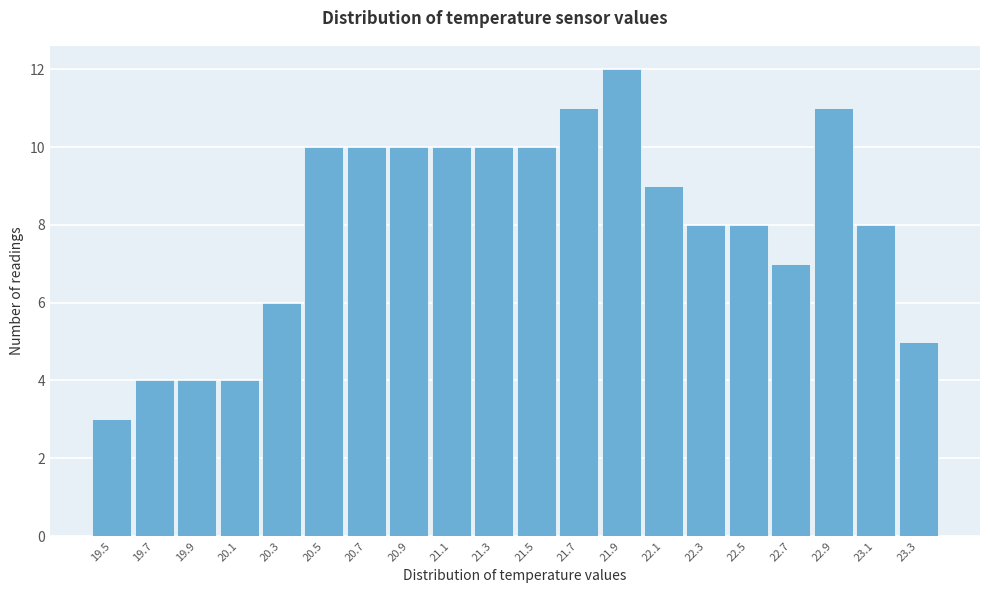

Reading left to right, list all the values displayed in this chart.

19.5=3	19.7=4	19.9=4	20.1=4	20.3=6	20.5=10	20.7=10	20.9=10	21.1=10	21.3=10	21.5=10	21.7=11	21.9=12	22.1=9	22.3=8	22.5=8	22.7=7	22.9=11	23.1=8	23.3=5